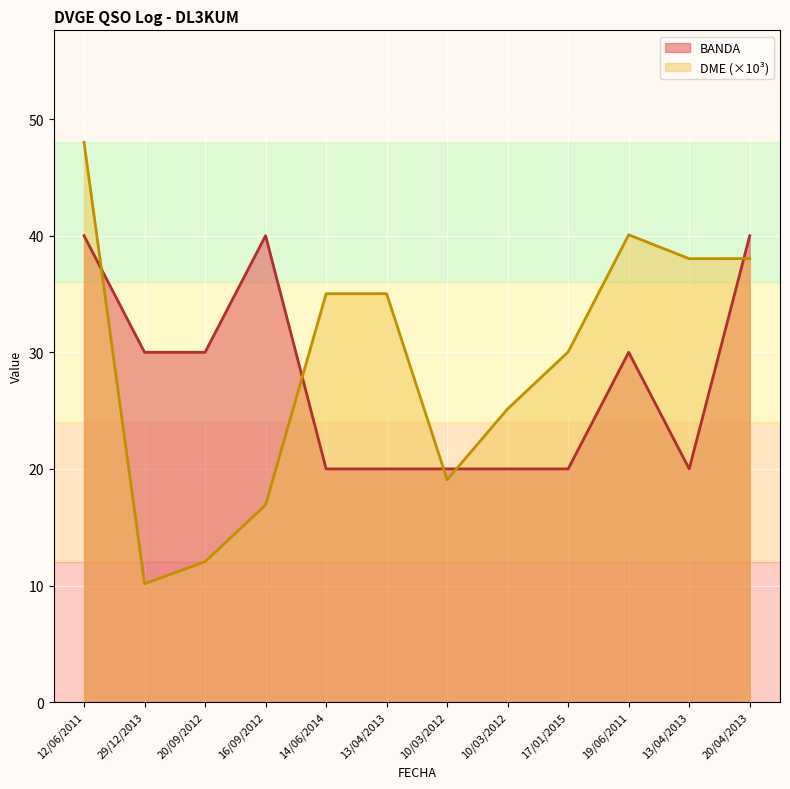

Read the DME value at 29/12/2013.

10.1